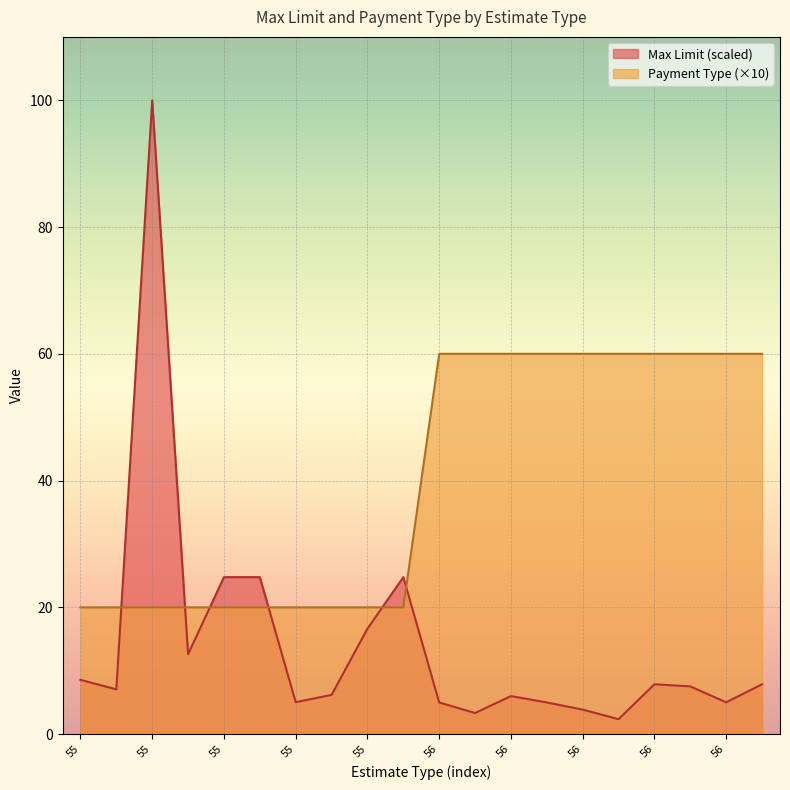

What is the difference between the maximum and minimum values in the Payment Type series?

40.0